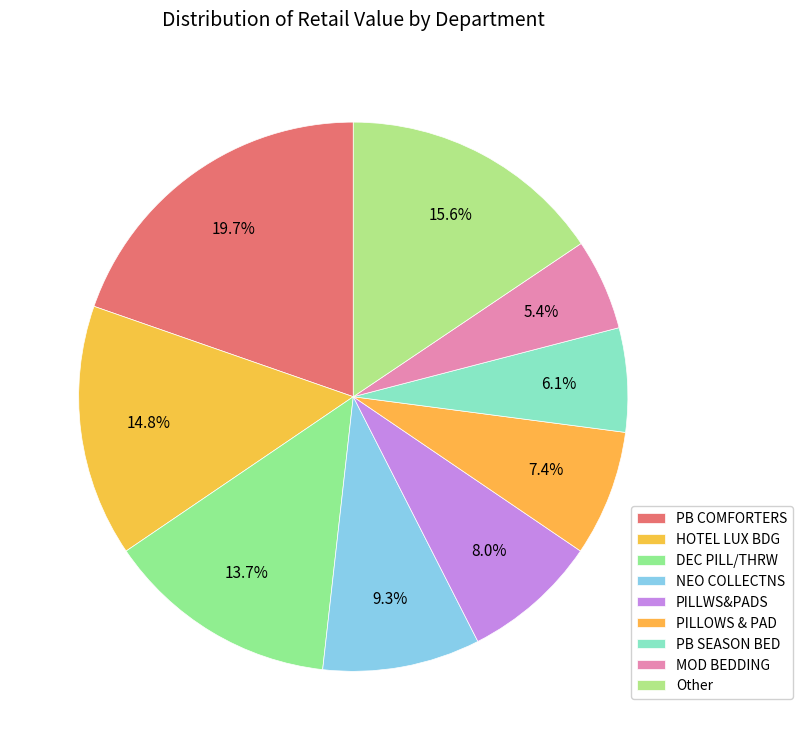

How many segments does this pie chart have?

9